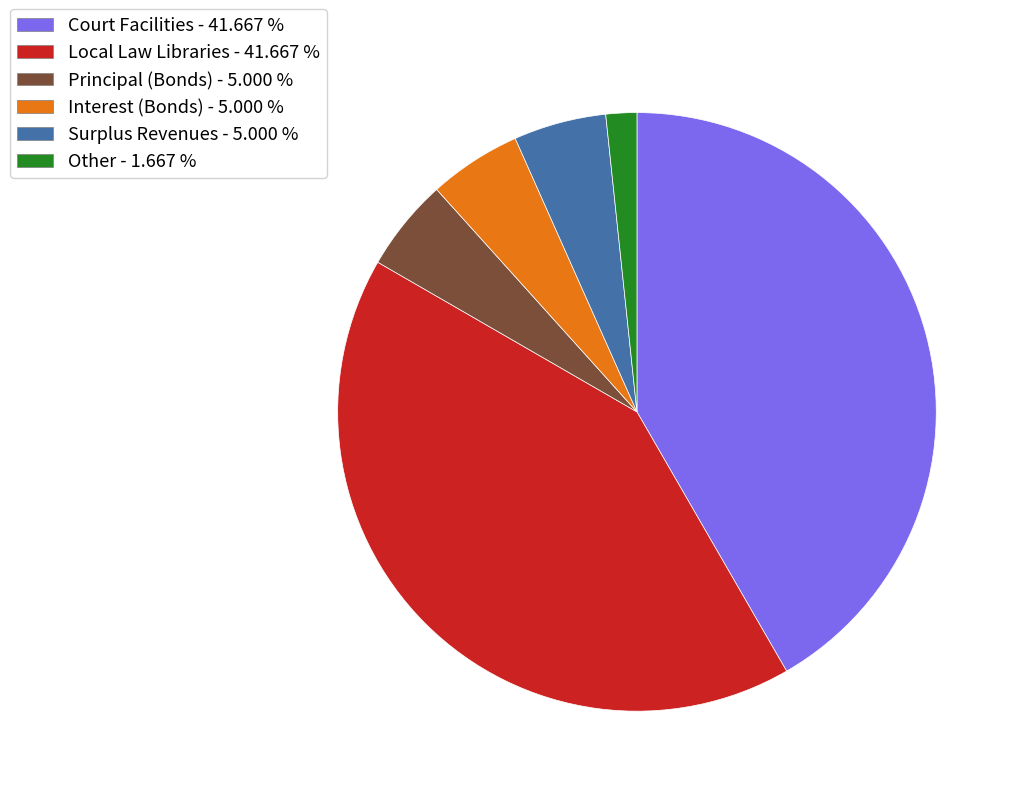

Does any single category account for the majority?

No